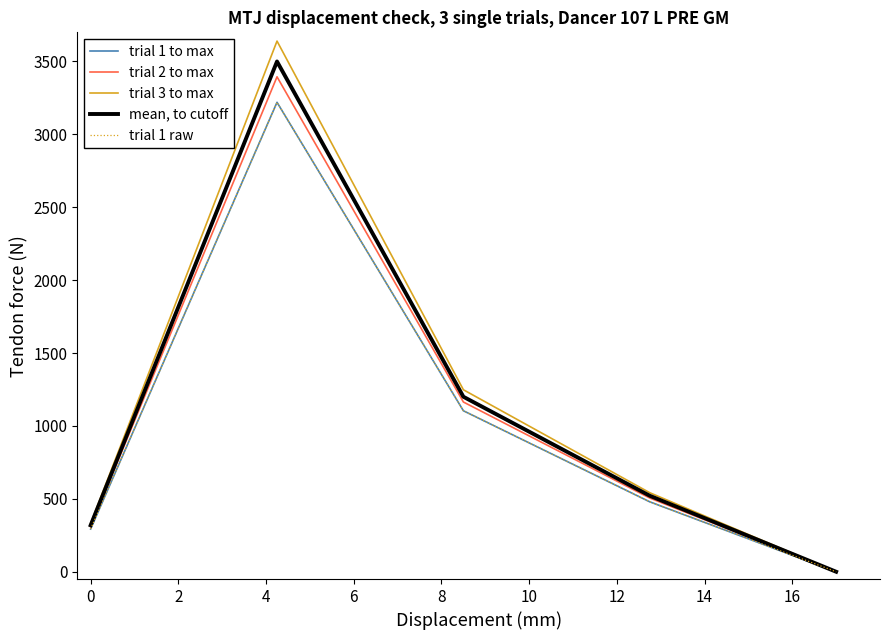

Does the chart display data point markers on the line(s)?

No